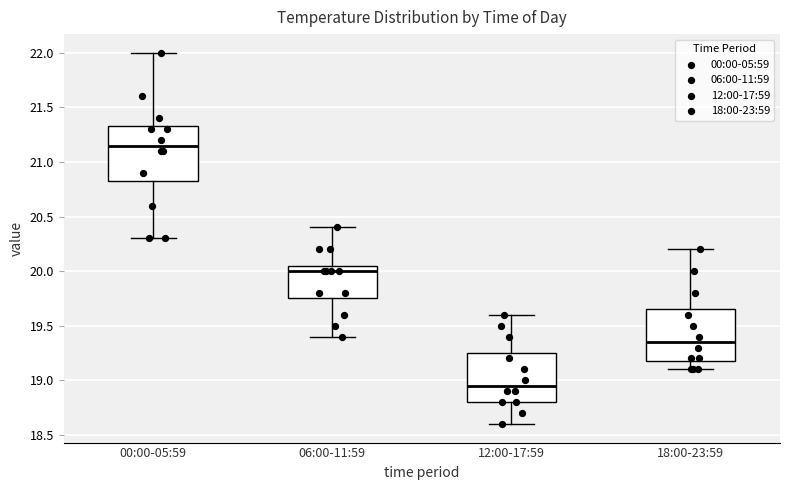

Reading left to right, read every box against the y-axis: the position of its median line, the range the box covers, and the ends of its whiskers. The values are not printed on the chart, so give them approximately, as read against the axis.

00:00-05:59: median 21.15, box 20.85 to 21.35, whiskers 20.30 to 22.00
06:00-11:59: median 20.00, box 19.75 to 20.05, whiskers 19.40 to 20.40
12:00-17:59: median 18.95, box 18.80 to 19.25, whiskers 18.60 to 19.60
18:00-23:59: median 19.35, box 19.20 to 19.65, whiskers 19.10 to 20.20